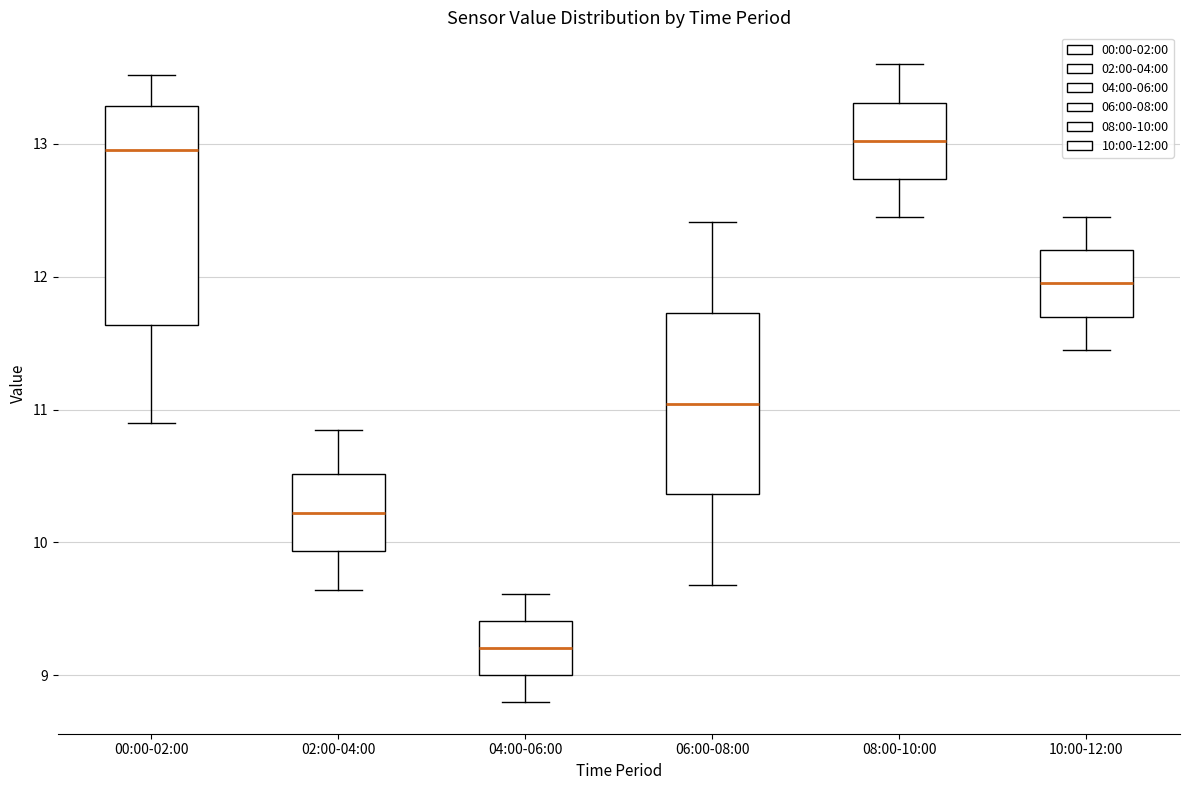

Which box has the lowest median line?

04:00-06:00